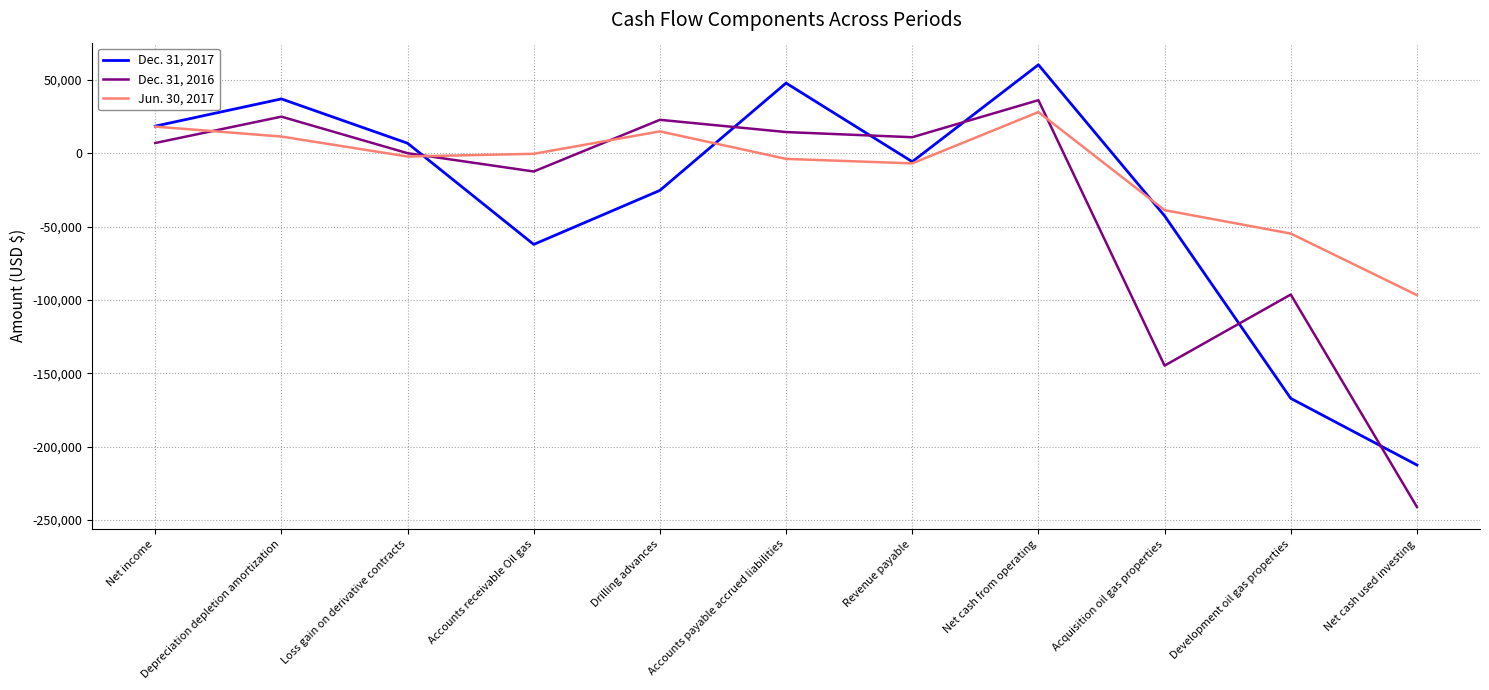

True or false: Dec. 31, 2017 and Dec. 31, 2016 intersect in this chart.

True